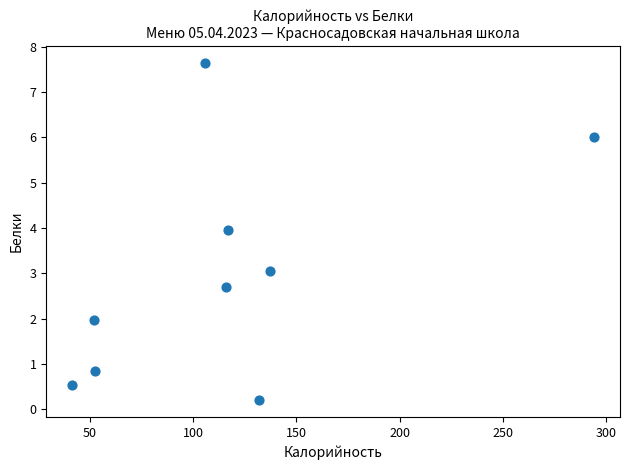

What is the average Y value?

3.0